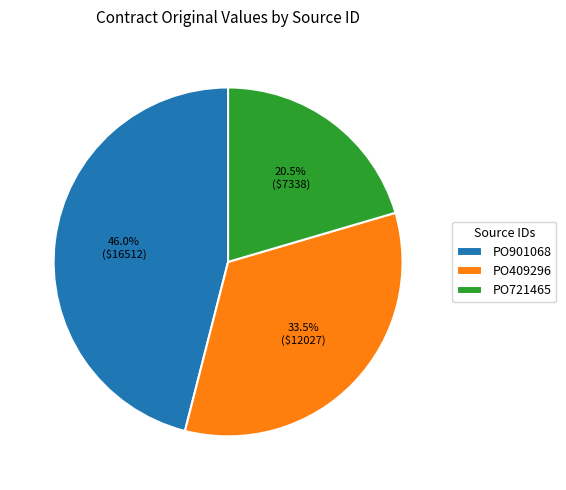

What is the smallest slice in the pie chart?

PO721465